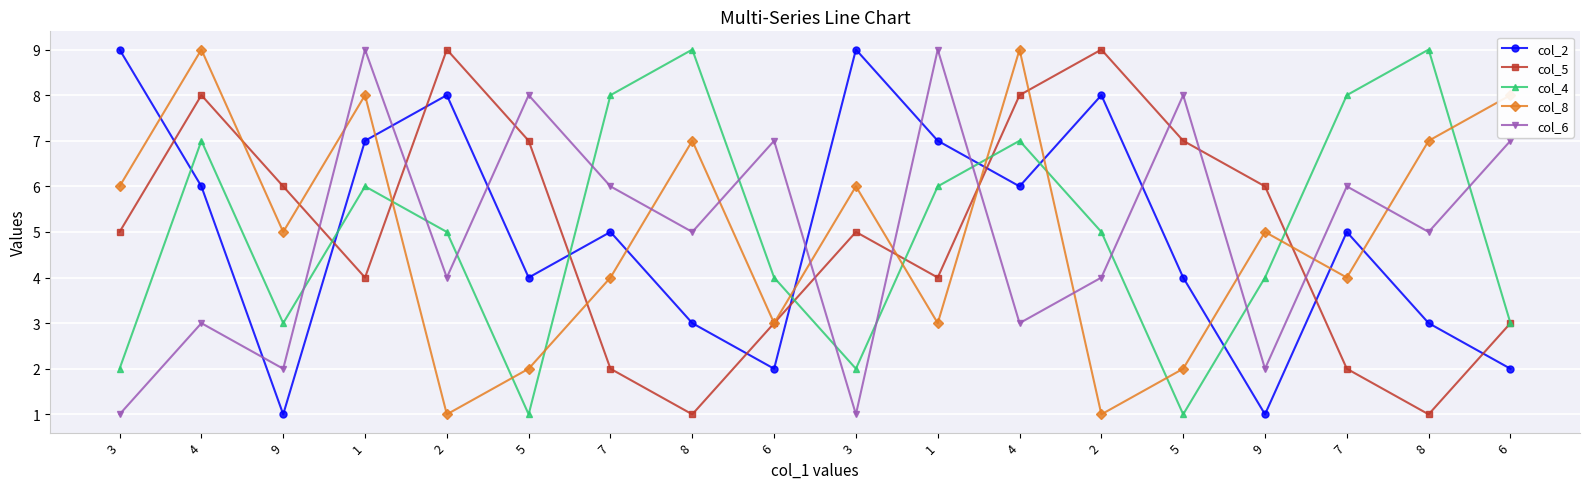

How many lines are shown in the chart?

5